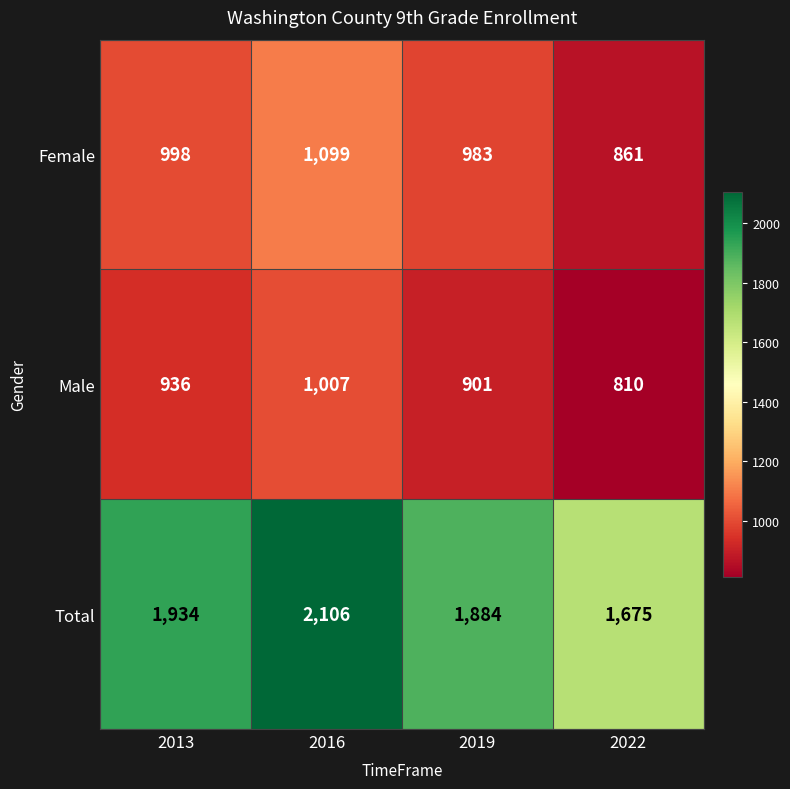

Is the value of Male at 2019 greater than the value of Female at 2022?

Yes